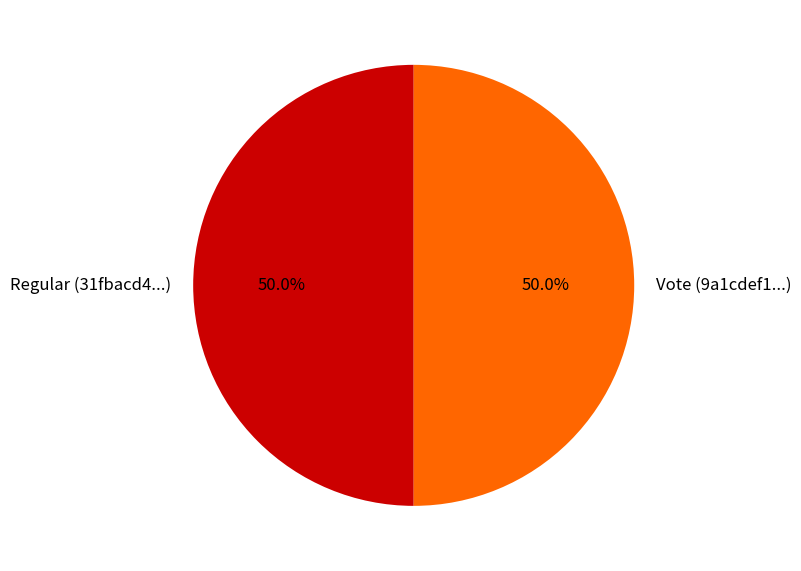

To the nearest percent, what is the combined percentage of Vote and Regular?

100%